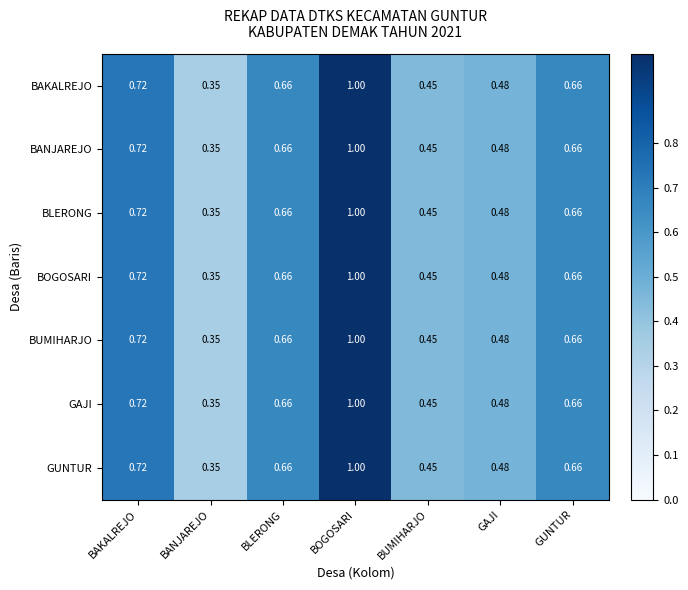

What is the total value across all series at GAJI?

3.4